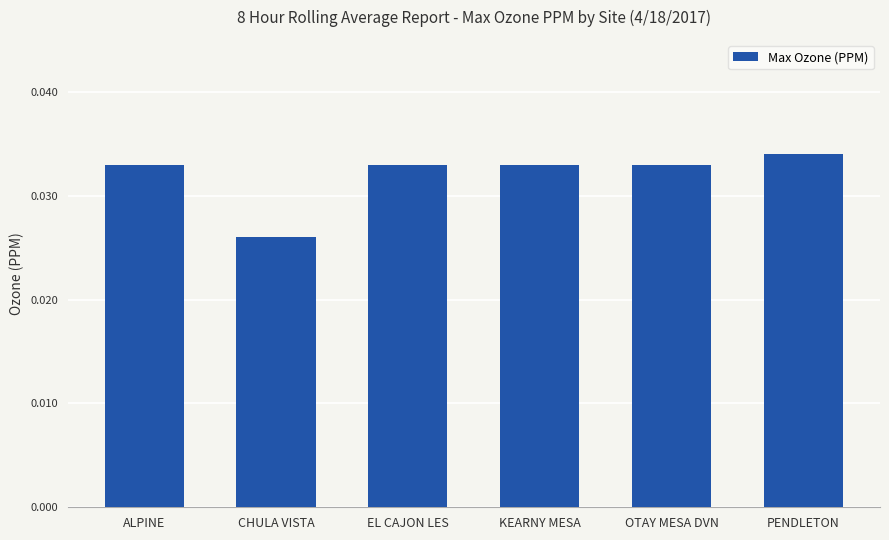

Does the chart contain any negative values?

No